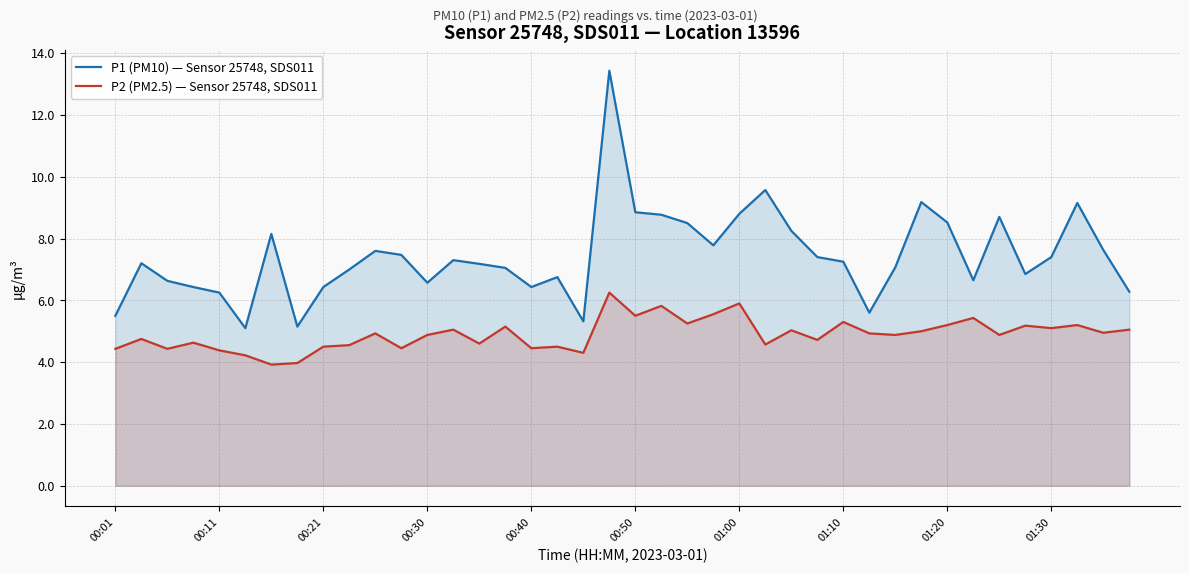

What is the difference between the maximum and minimum values in the P1 (PM10) — Sensor 25748, SDS011 series?

8.3